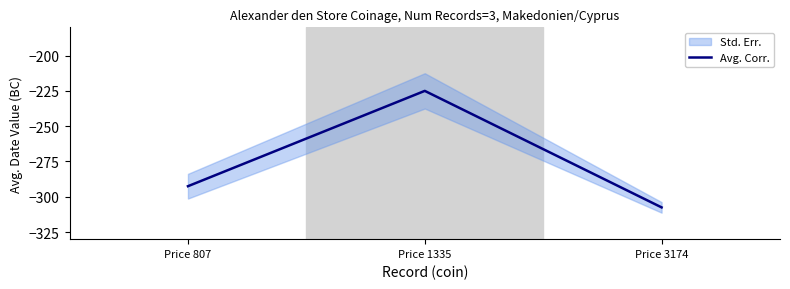

Which label corresponds to the smallest value in the chart?

Price 3174